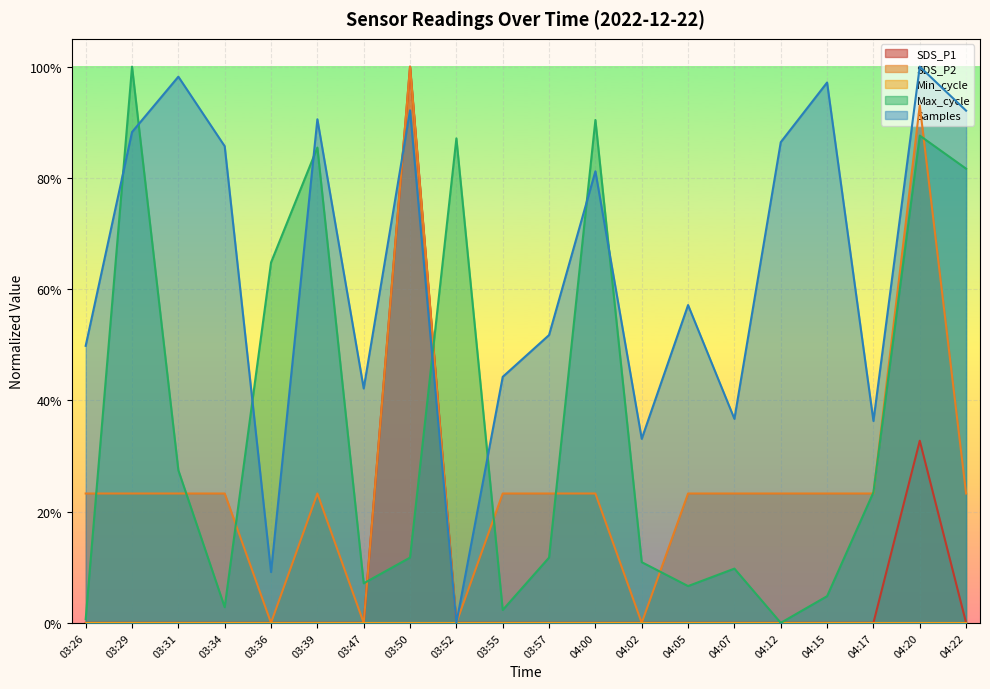

What is the difference between the maximum and minimum values in the Max_cycle series?

1.0